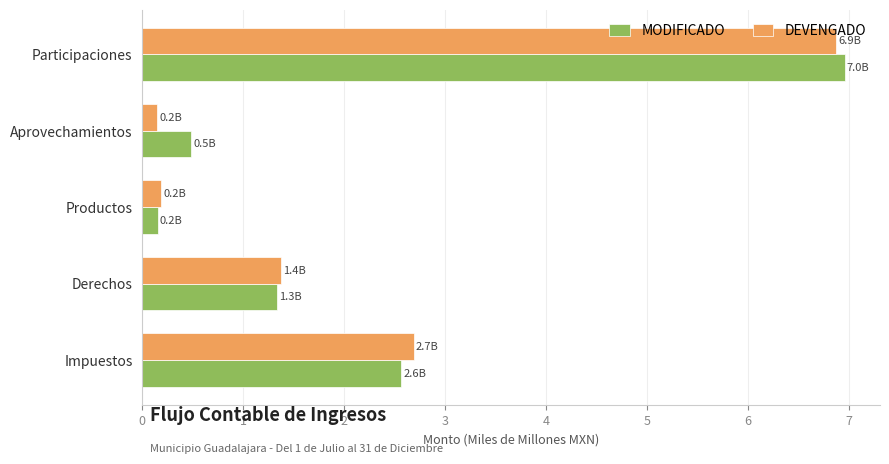

What is the difference between the highest and lowest values at Aprovechamientos?

0.3